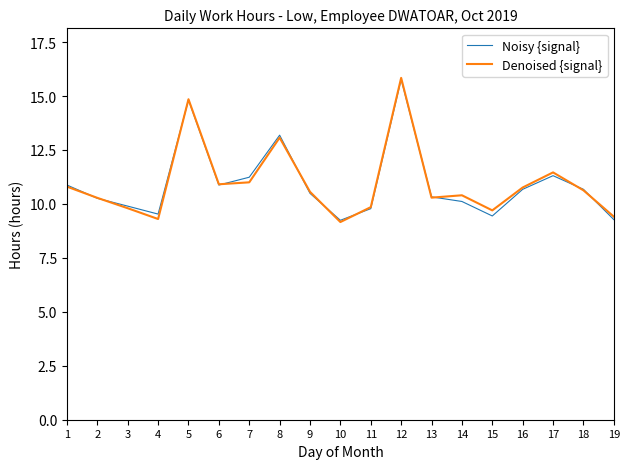

Count the number of data series in this chart.

2